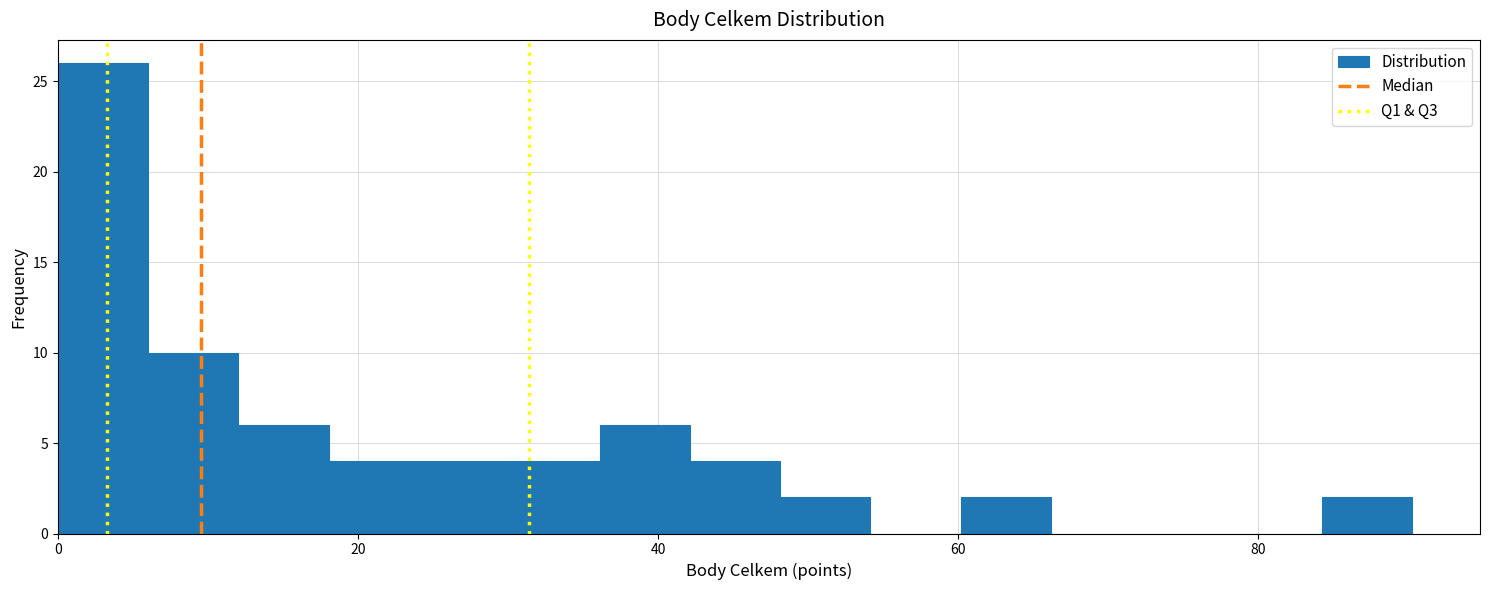

Read against the x-axis, roughly where is the centre of the tallest bar?

4